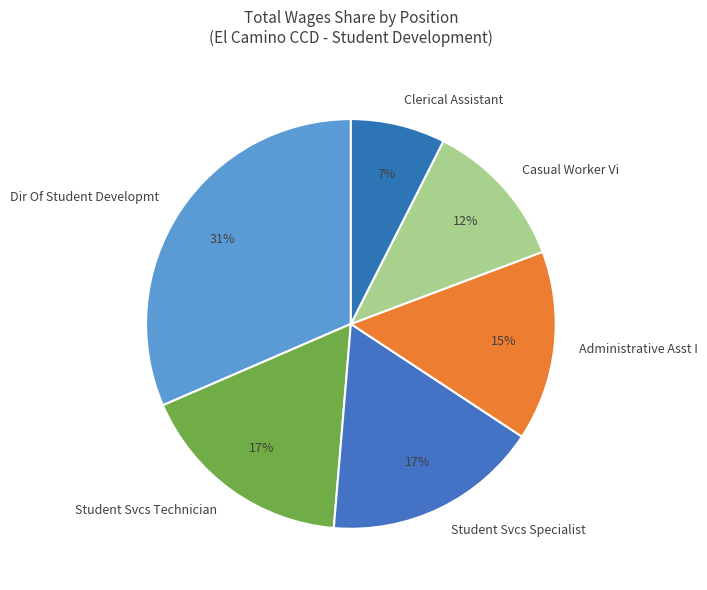

To the nearest percent, what portion does Clerical Assistant represent?

7%